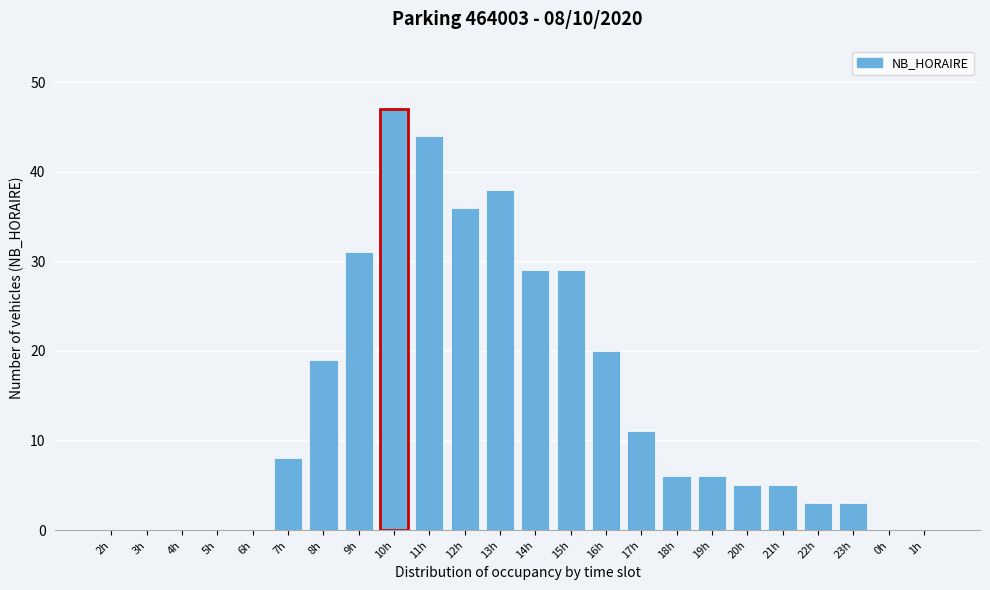

Reading right to left, what are all the values shown in this chart?

1h=0	0h=0	23h=3	22h=3	21h=5	20h=5	19h=6	18h=6	17h=11	16h=20	15h=29	14h=29	13h=38	12h=36	11h=44	10h=47	9h=31	8h=19	7h=8	6h=0	5h=0	4h=0	3h=0	2h=0